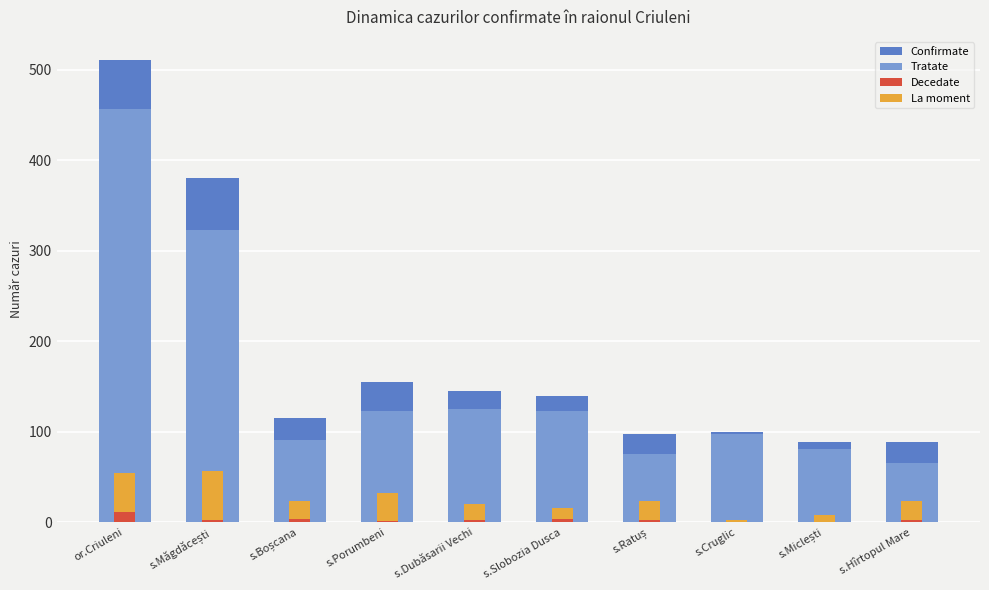

At which category is the sum across all series the highest?

or.Criuleni